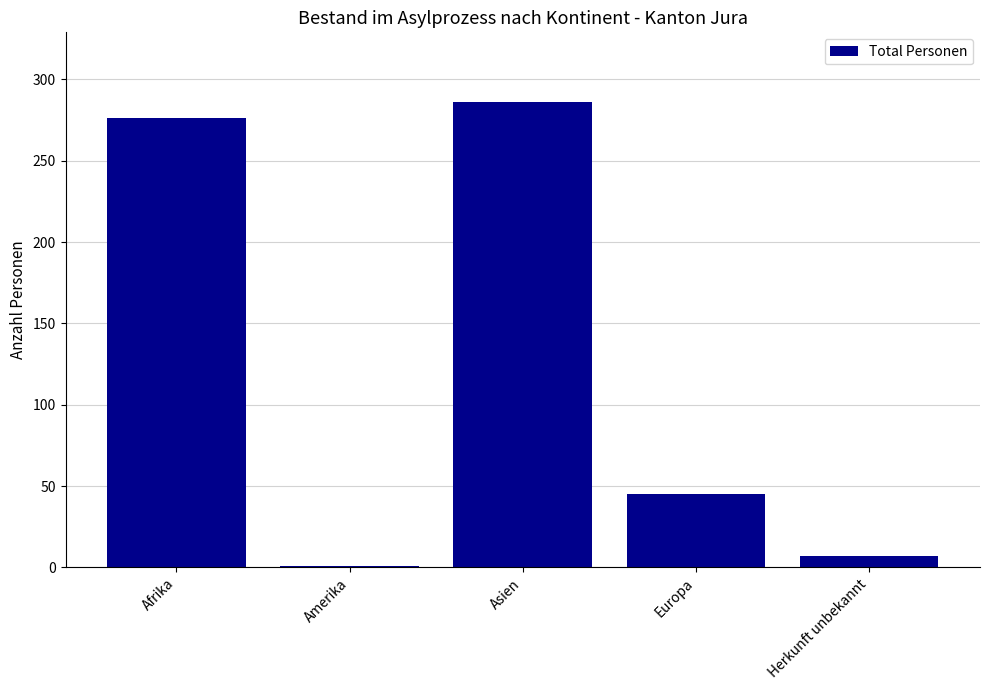

At which label does the data first exceed 45?

Afrika